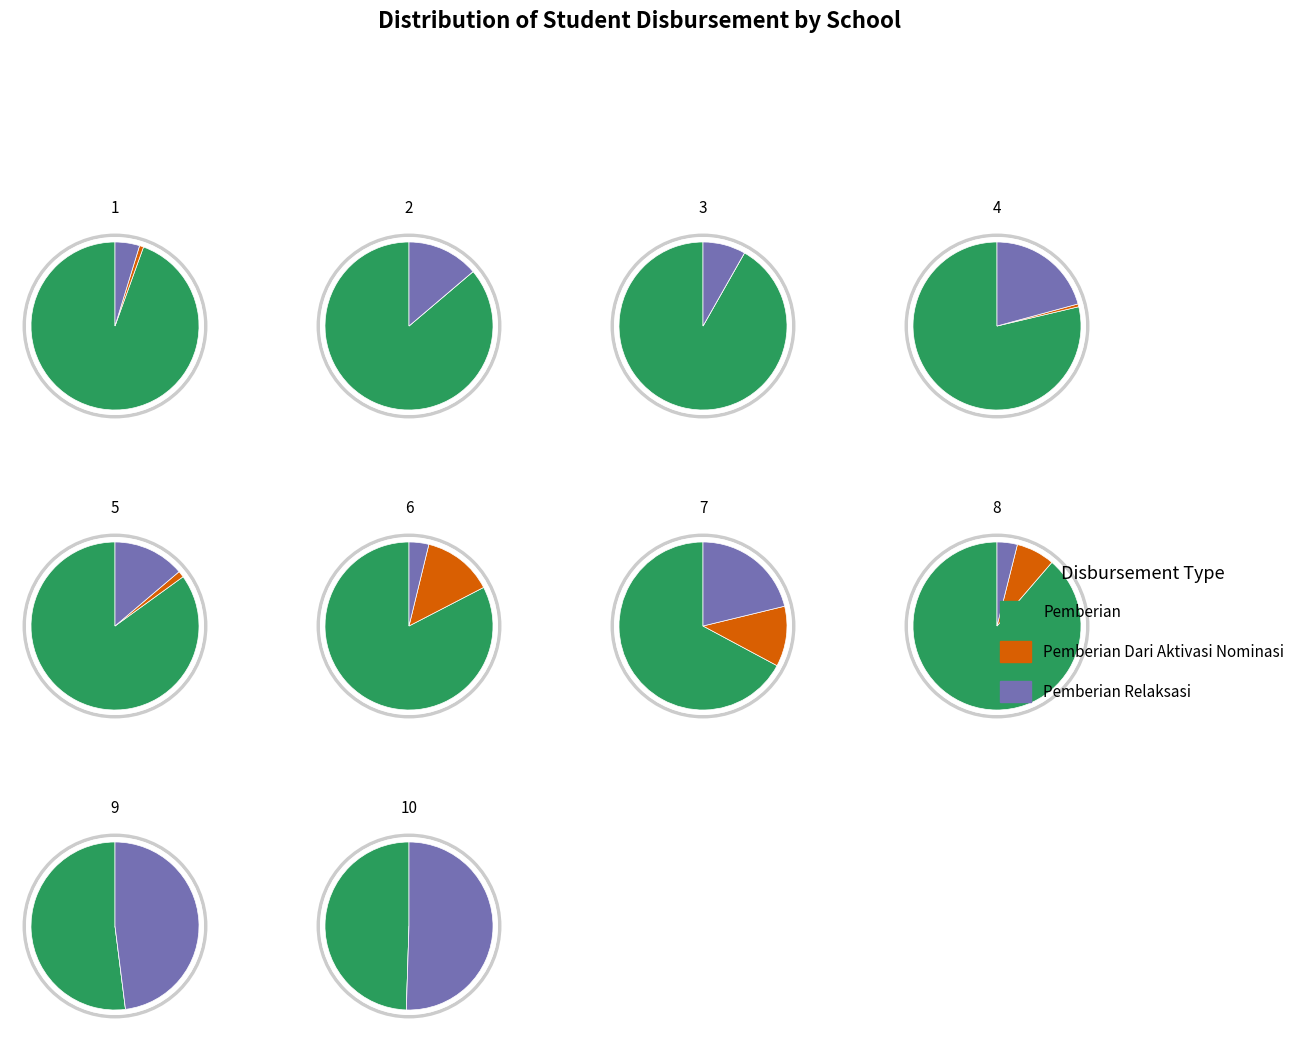

Which series changed the most between SMP MUHAMMADIYAH 3 RANDUDONGKAL and SMP NURUL ISLAM TANAHBAYA?

Pemberian Relaksasi